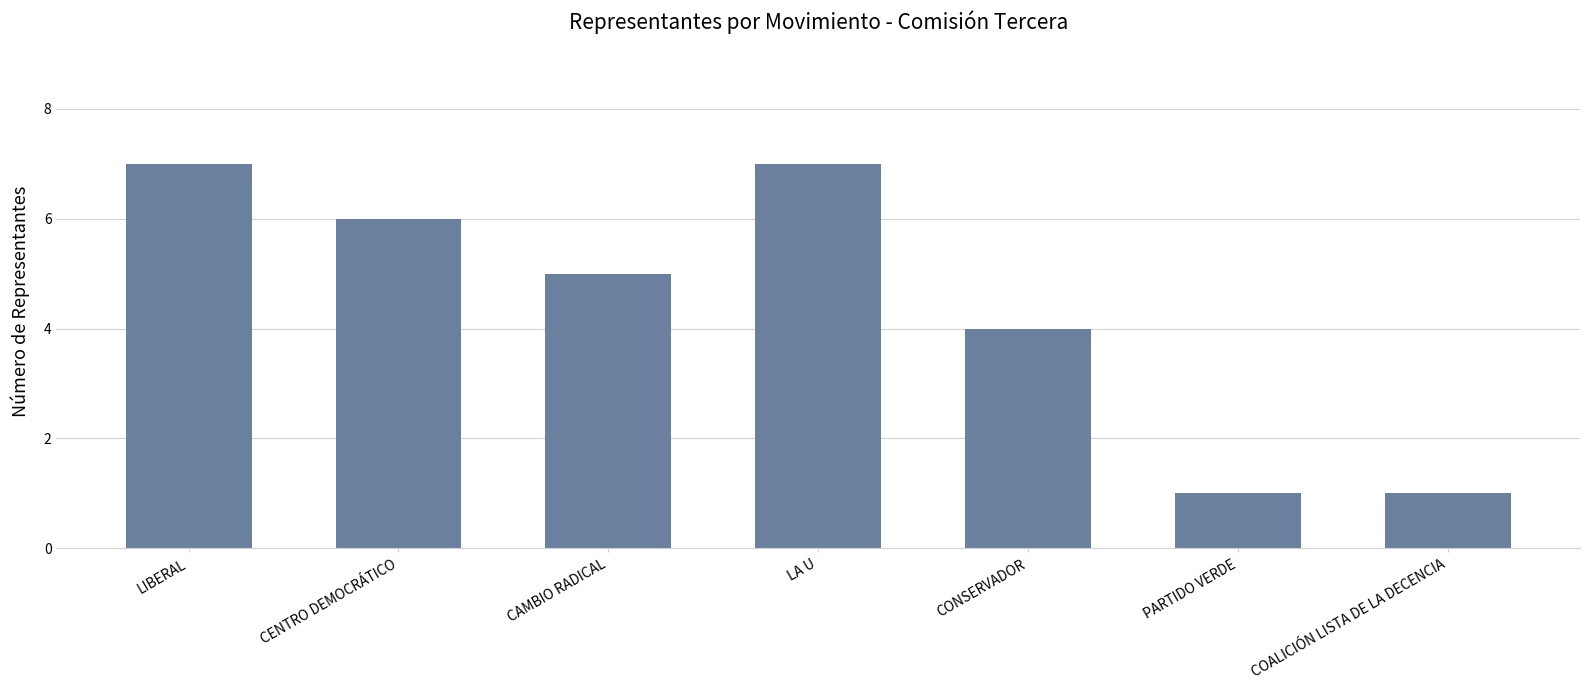

Reading left to right, extract all data points from this chart.

LIBERAL=7	CENTRO DEMOCRÁTICO=6	CAMBIO RADICAL=5	LA U=7	CONSERVADOR=4	PARTIDO VERDE=1	COALICIÓN LISTA DE LA DECENCIA=1